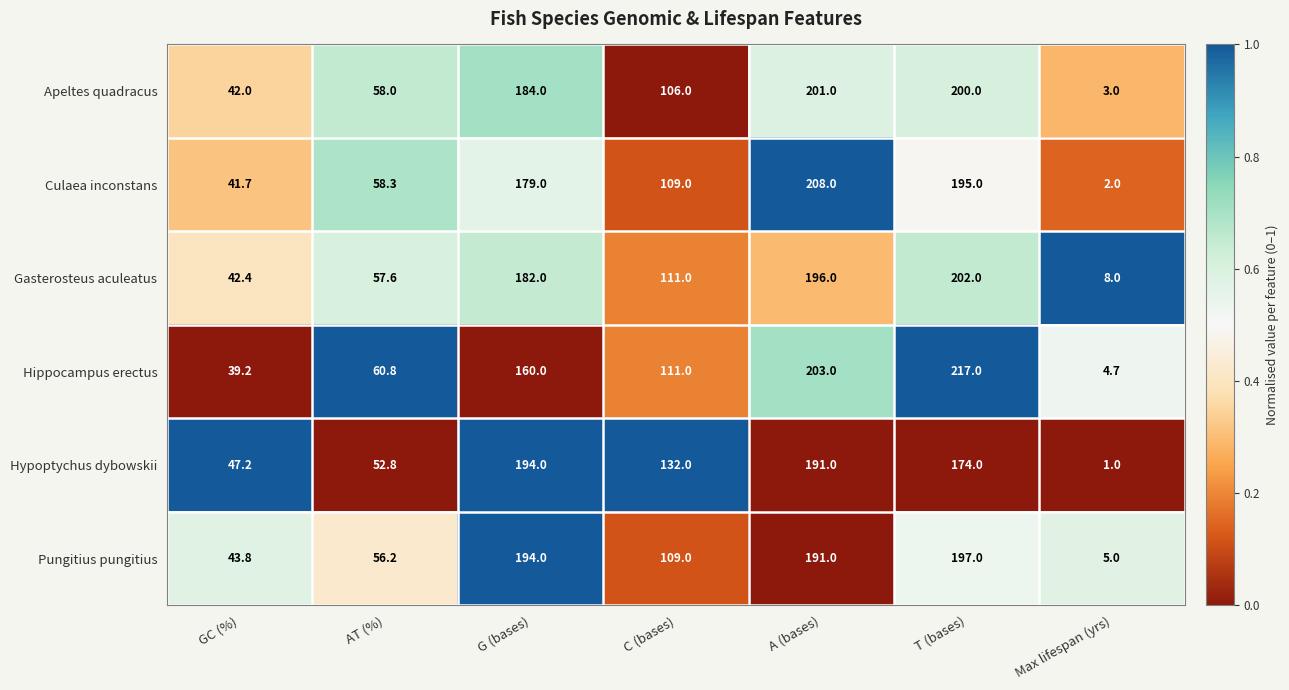

What is the sum of the Hippocampus erectus values at T (bases) and Max lifespan (yrs)?

221.7